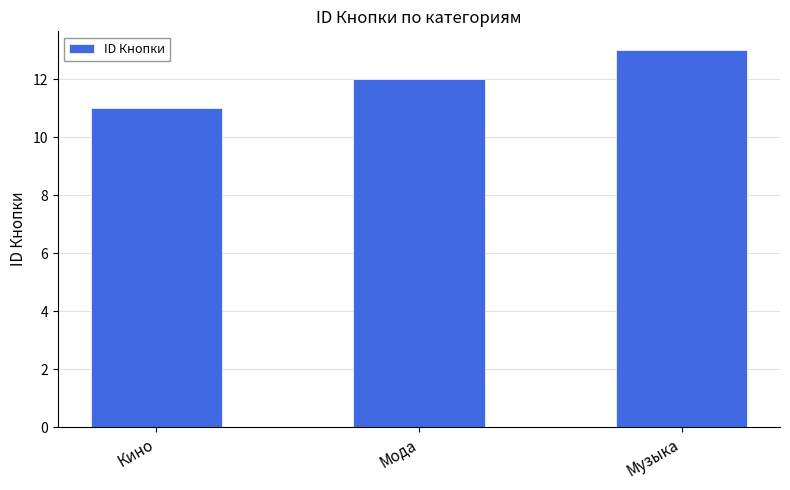

What value does the data have at Мода?

12